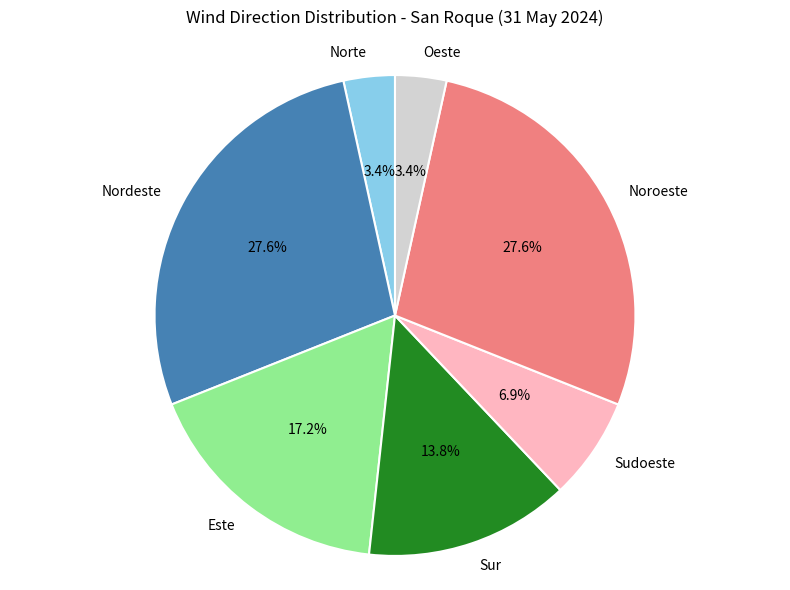

Does any single category account for the majority?

No